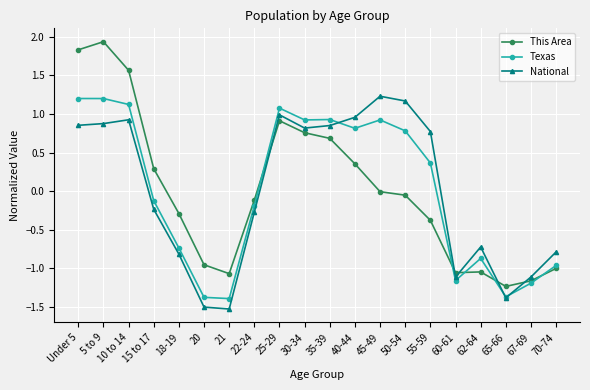

Where do National and Texas first cross each other?

35-39 and 40-44